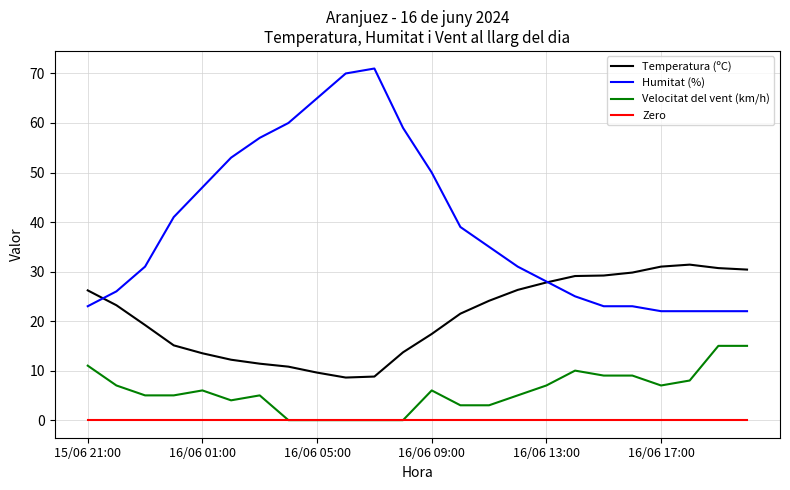

List the series in order of their peak value, lowest first.

Zero, Velocitat del vent (km/h), Temperatura (ºC), Humitat (%)